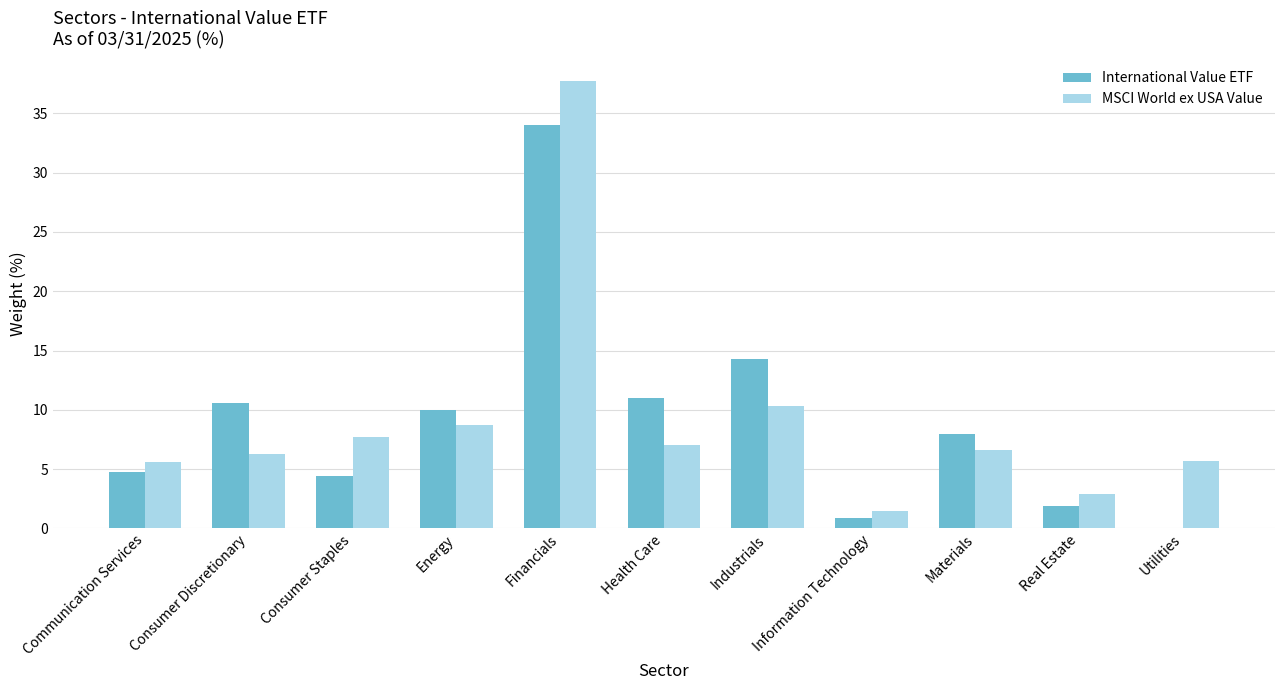

Which category has the highest value across all series?

Financials